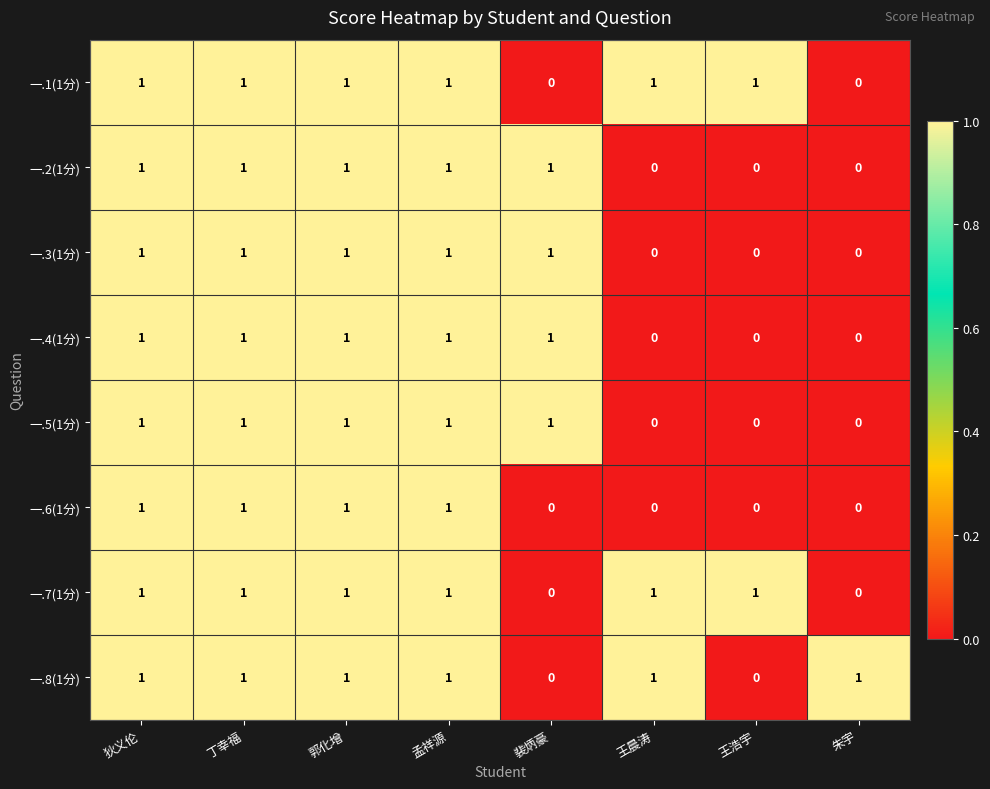

Is the value of 一.2(1分) at 朱宇 greater than the value of 一.3(1分) at 狄义伦?

No